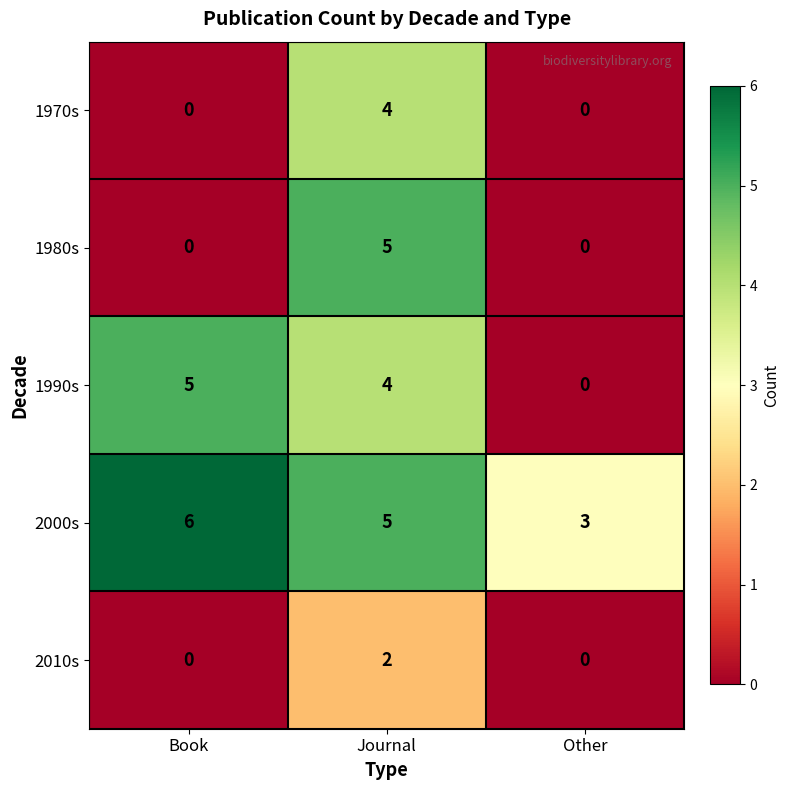

What is the difference between the highest and lowest values at Other?

3